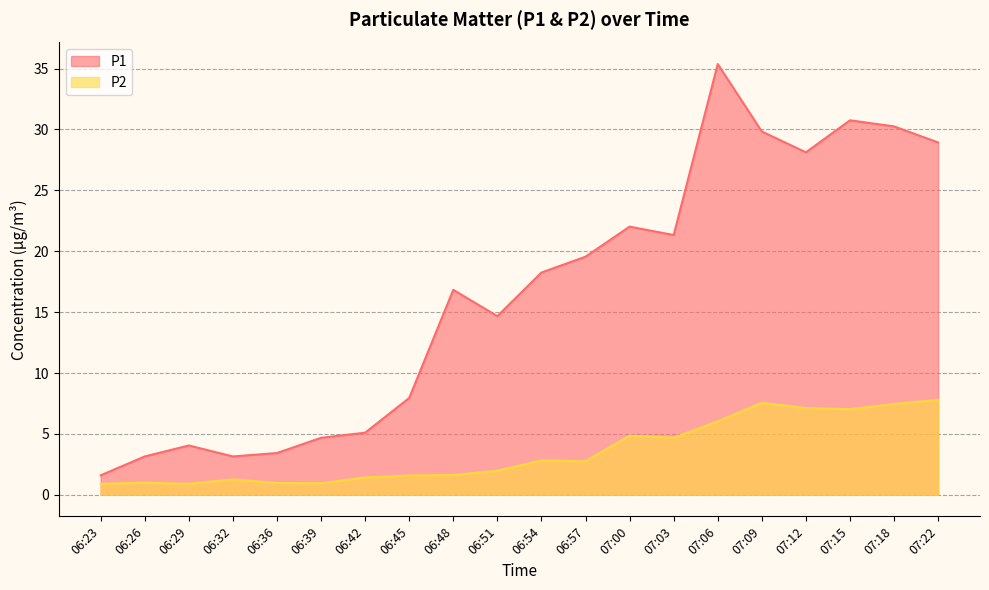

True or false: P1 has more than 0 interior local peaks.

True